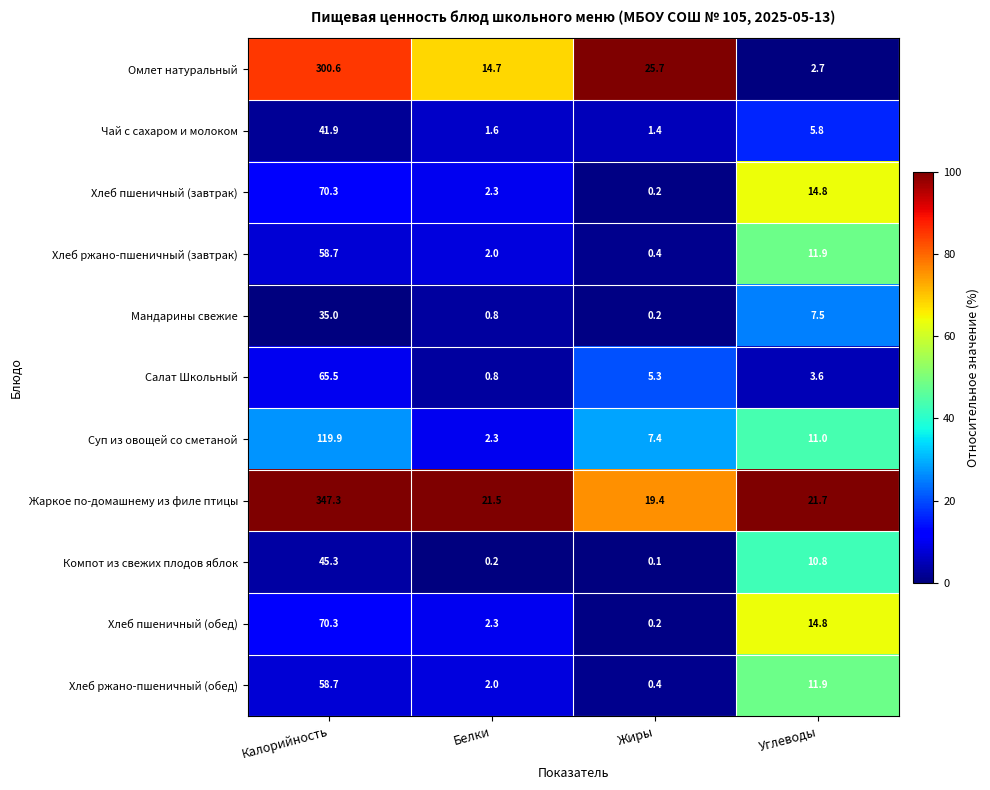

Rank the categories by Салат Школьный value from highest to lowest.

Калорийность, Жиры, Углеводы, Белки